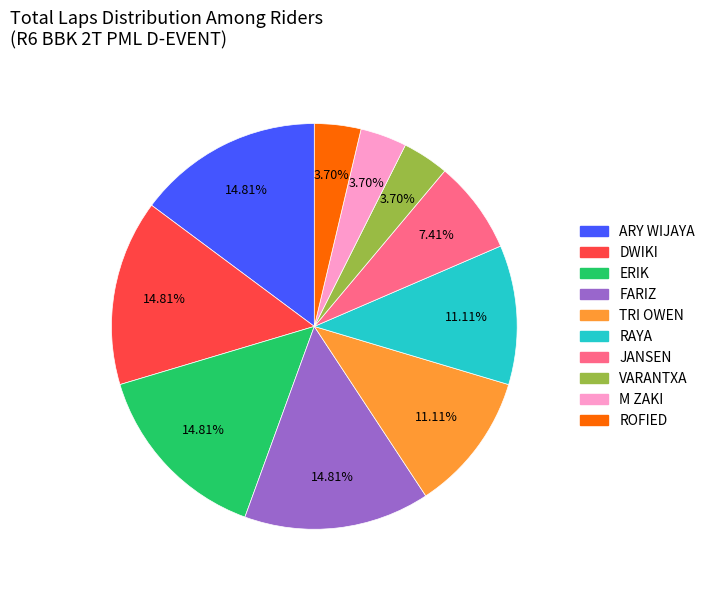

What portion of the pie excludes ARY WIJAYA?

85.2%